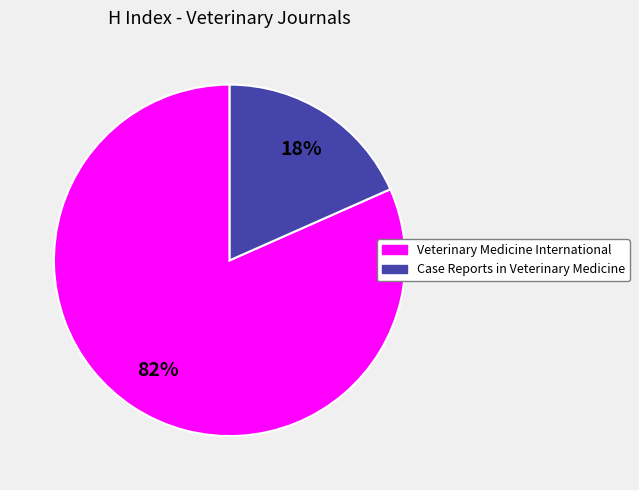

Which has a higher value, Veterinary Medicine International or Case Reports in Veterinary Medicine?

Veterinary Medicine International